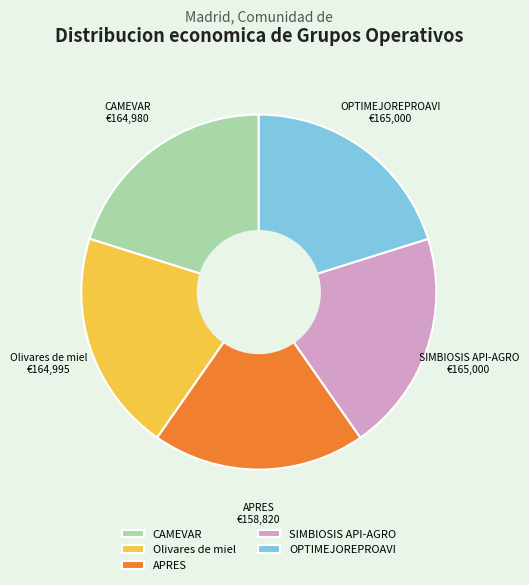

How many slices are in this pie chart?

5